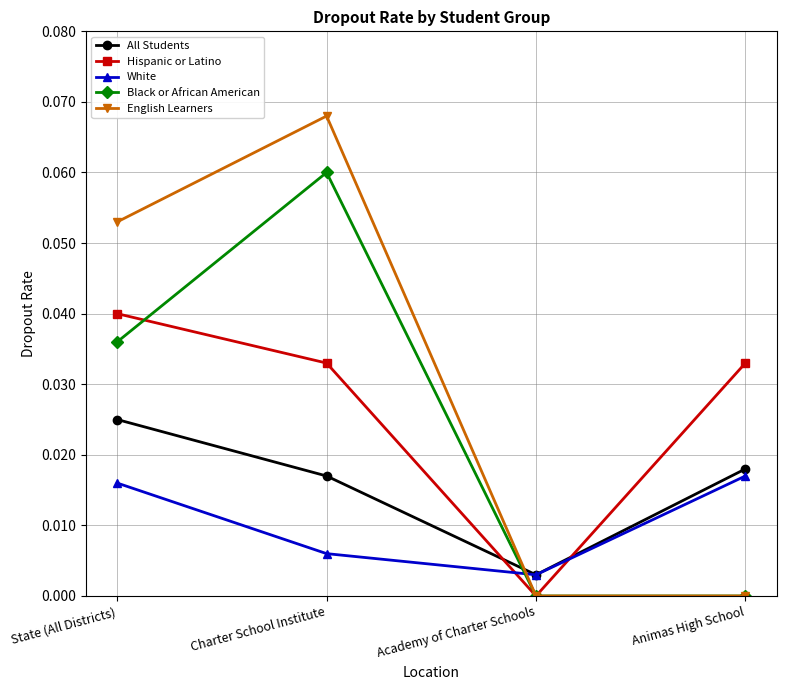

At how many categories does at least one series exceed 0?

4